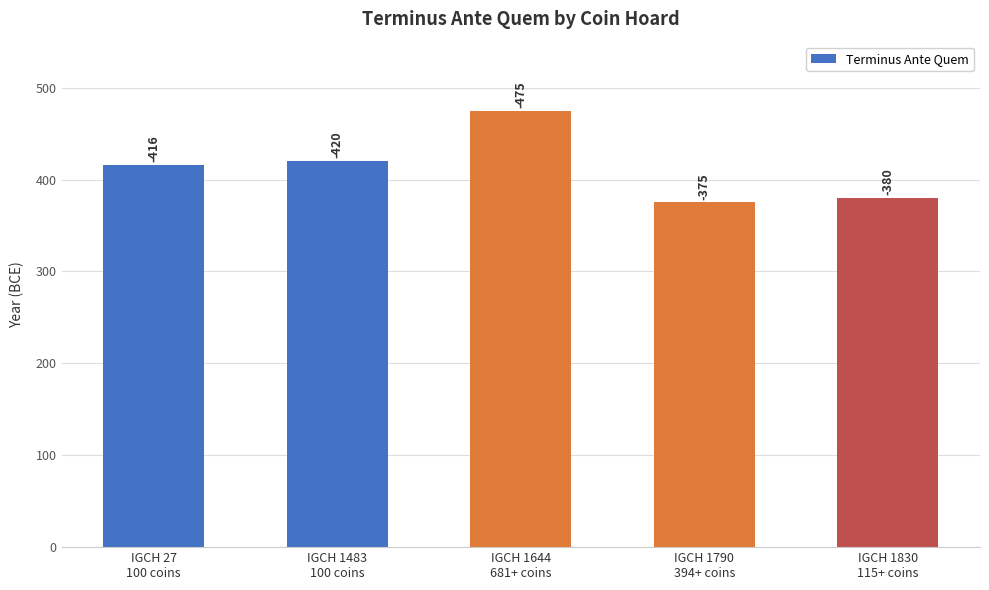

Does the chart contain stacked bars?

No